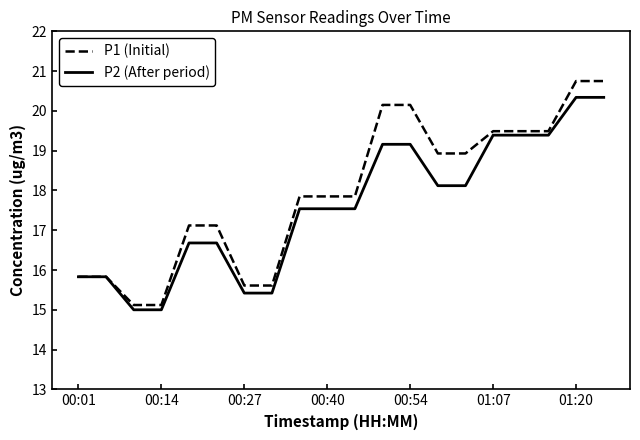

What is the smallest value displayed?

15.0